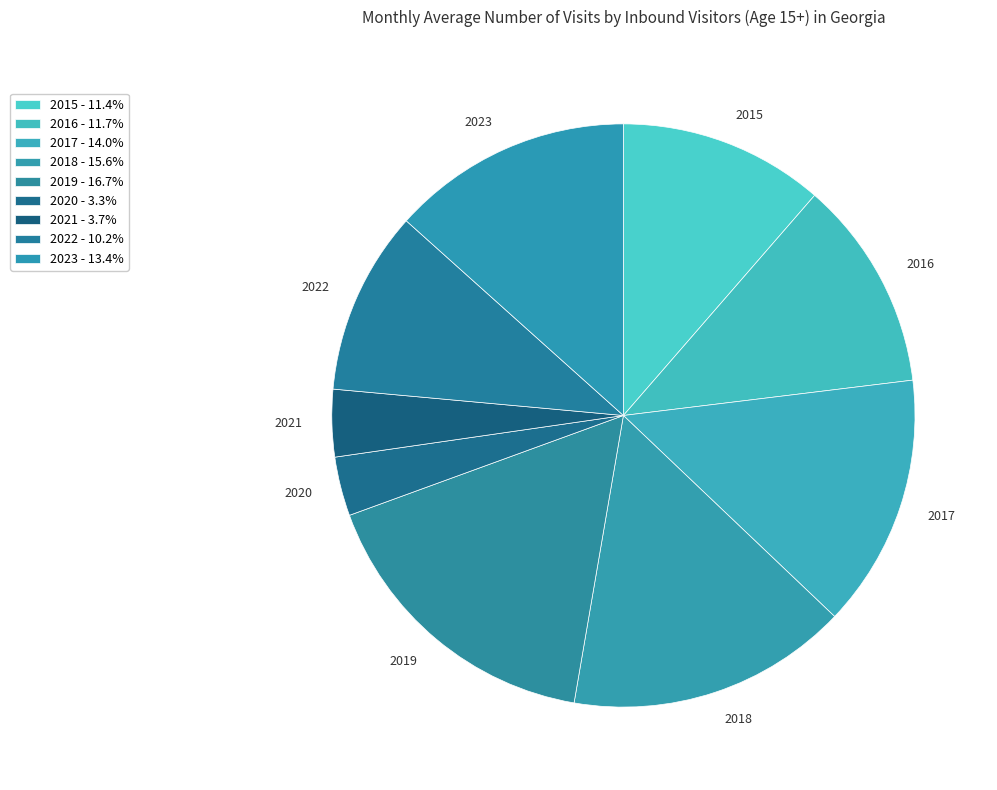

Is the sum of 2016 and 2020 greater than half?

No